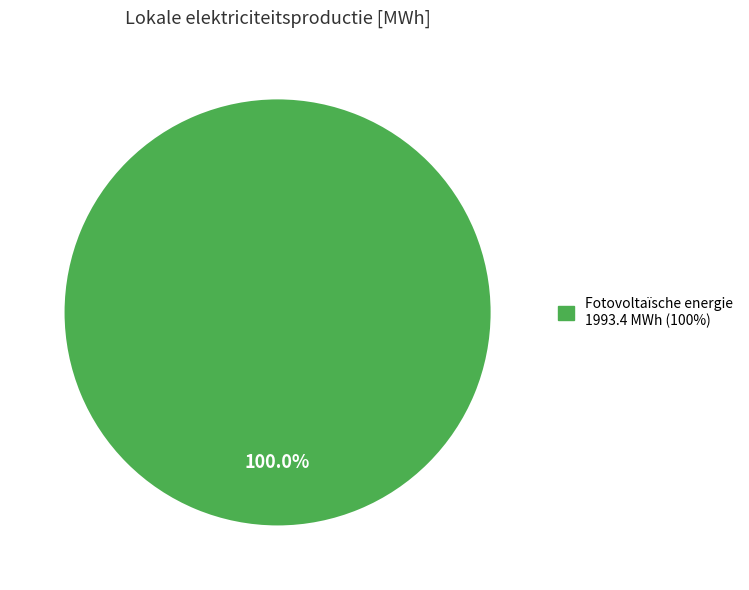

Is there a majority slice in this chart?

Yes